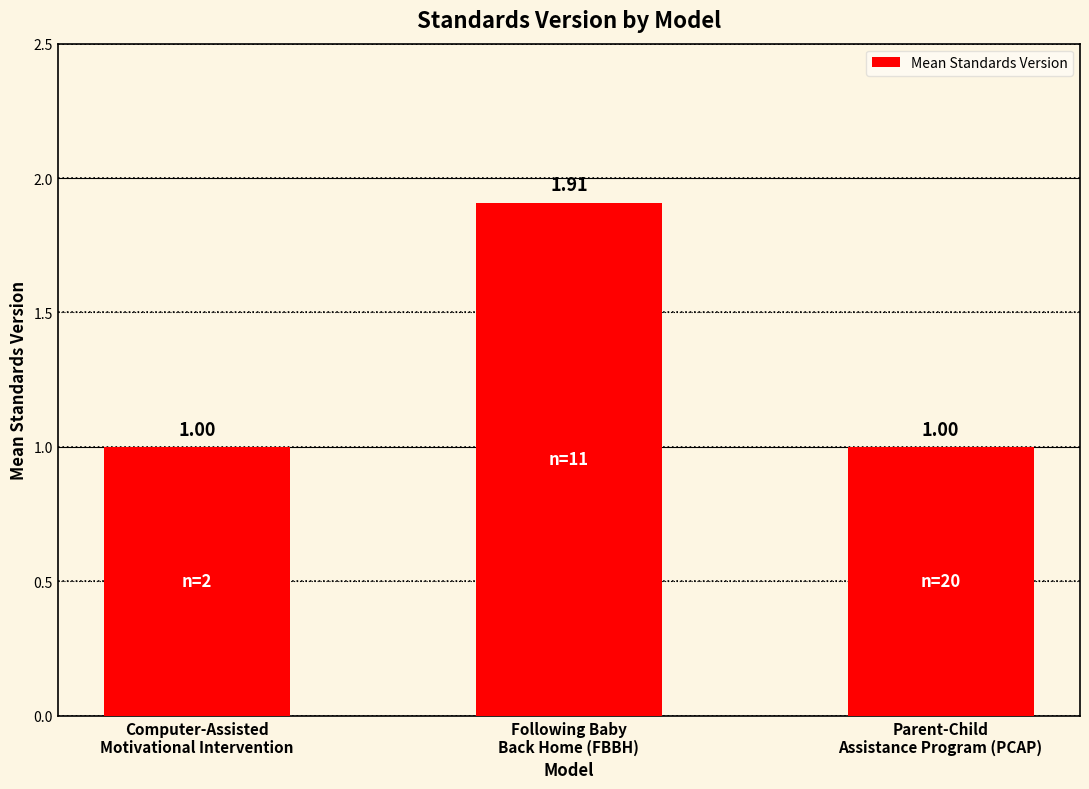

What is the sum of all values?

3.9